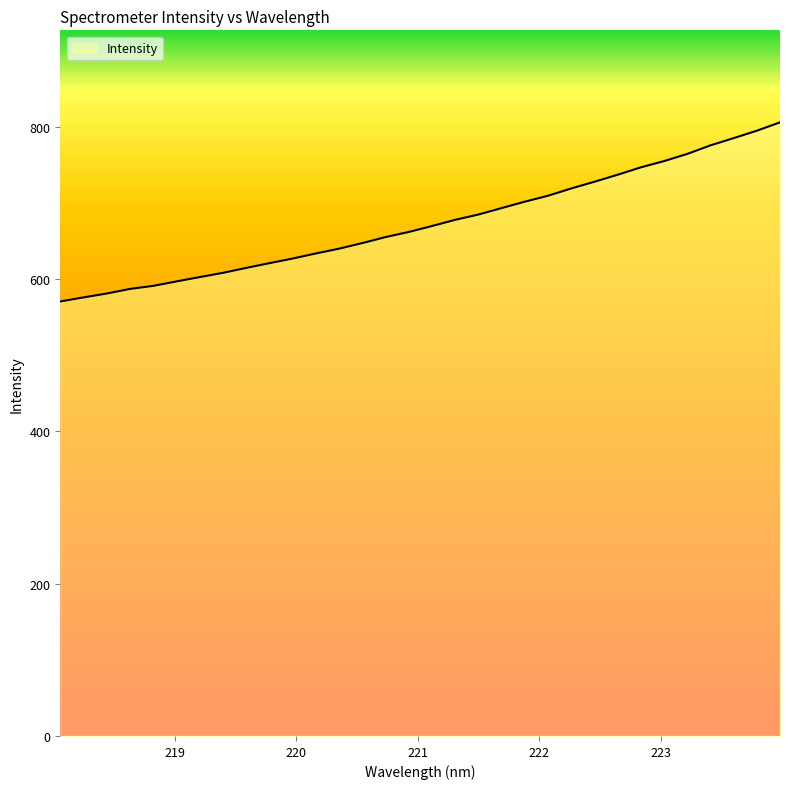

What is the difference between the maximum and minimum values?

235.2